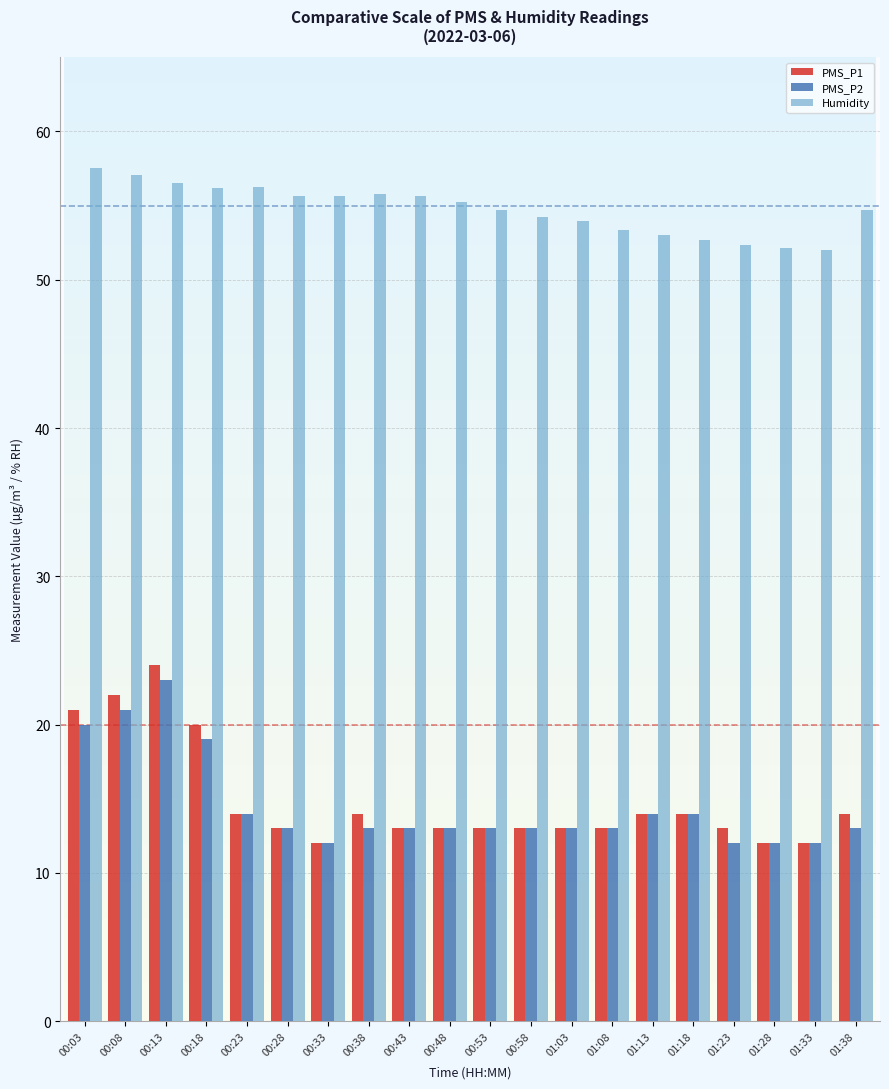

How many distinct data groups are displayed?

3